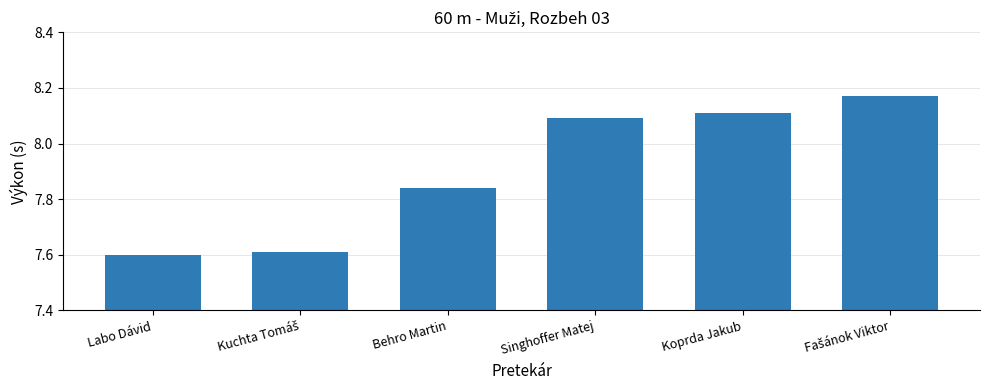

How many values are between 7 and 8?

3